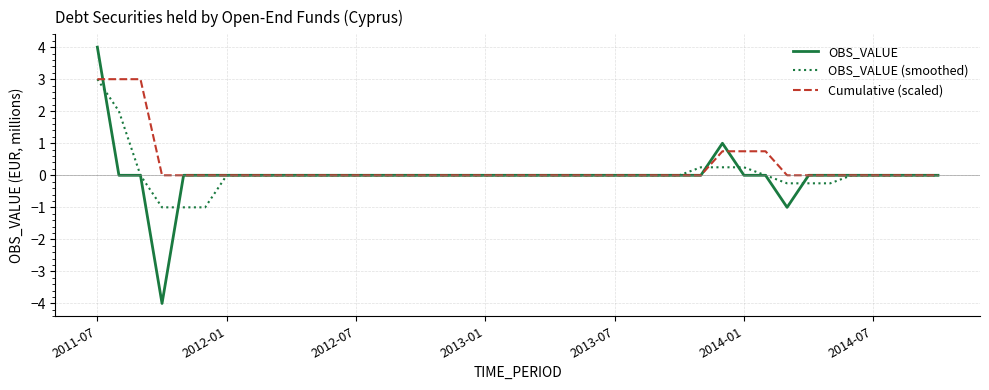

What is the maximum value for OBS_VALUE (smoothed)?

3.0